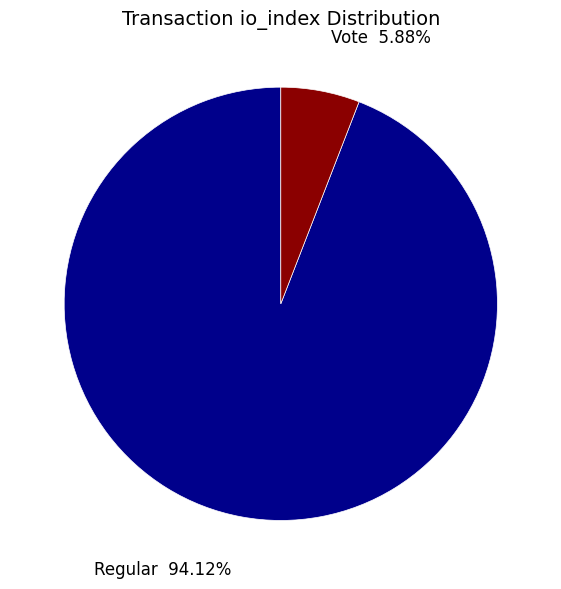

Is there a majority slice in this chart?

Yes